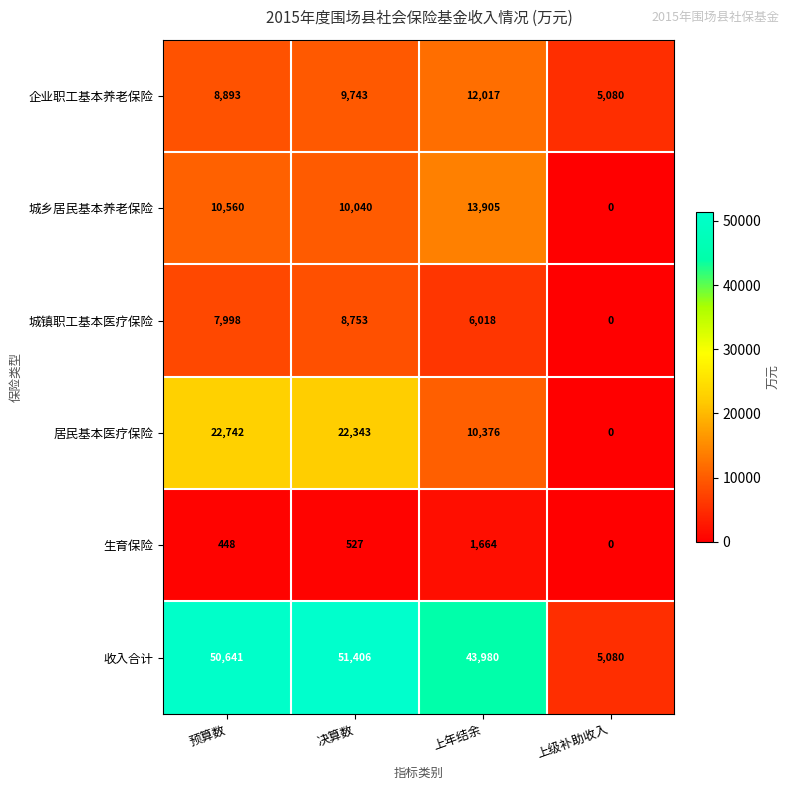

What is the difference between the highest and lowest values at 上级补助收入?

5080